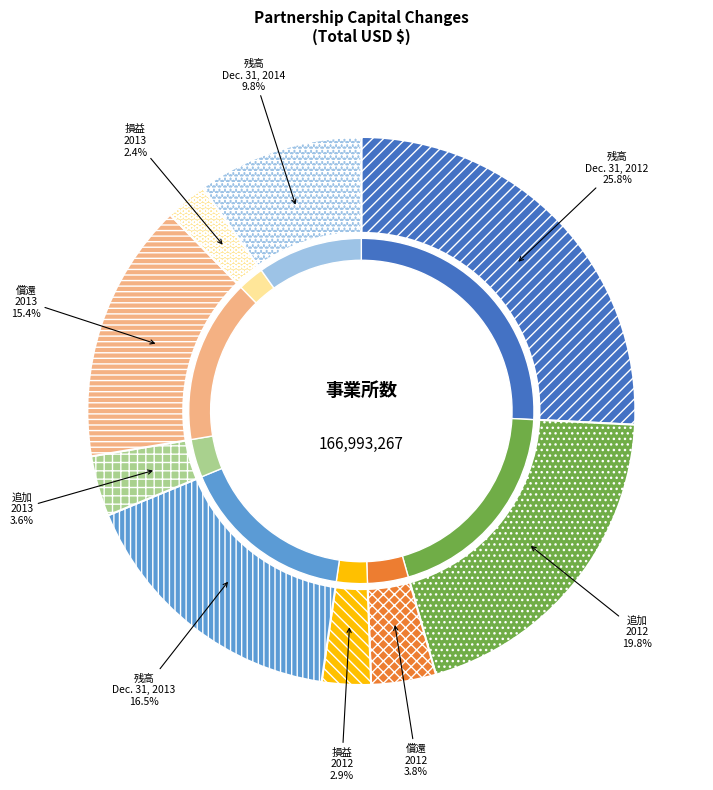

To the nearest percent, what is the average slice percentage?

11%